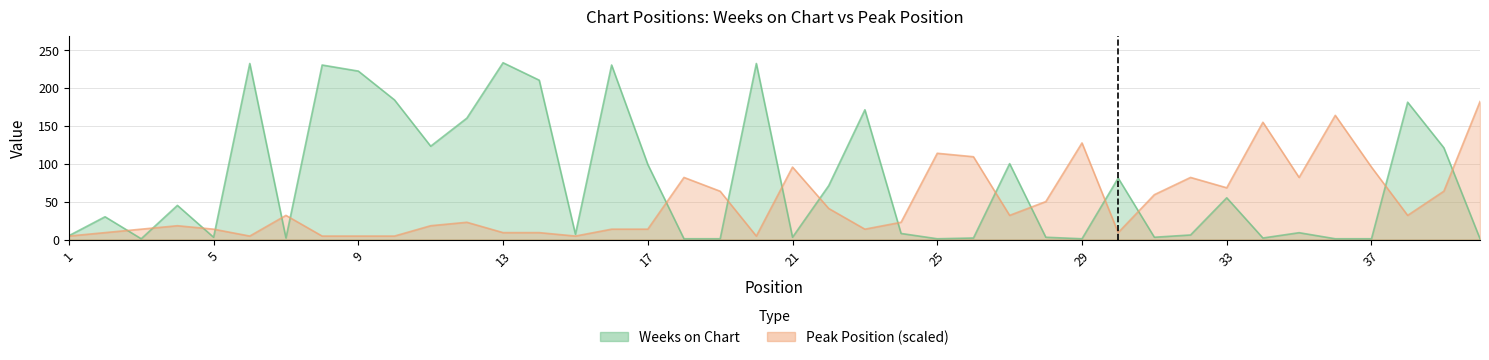

How many lines are shown in the chart?

2